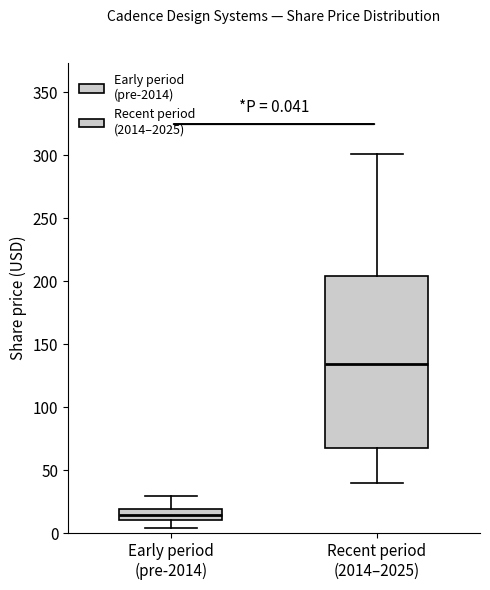

Which box has the lowest median line?

Early period (pre-2014)